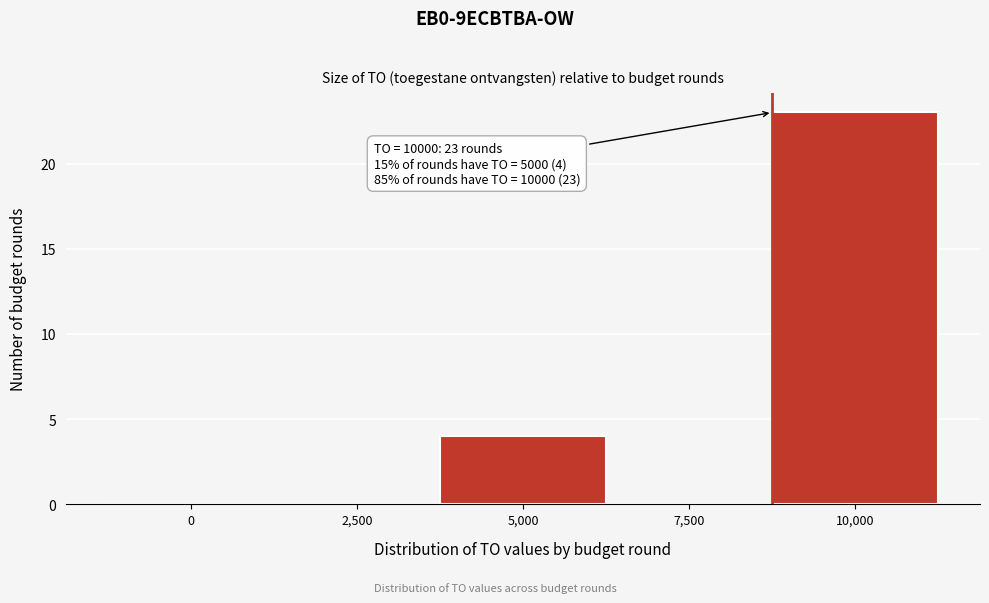

Reading right to left, list all the values displayed in this chart.

10,000=23	7,500=0	5,000=4	2,500=0	0=0